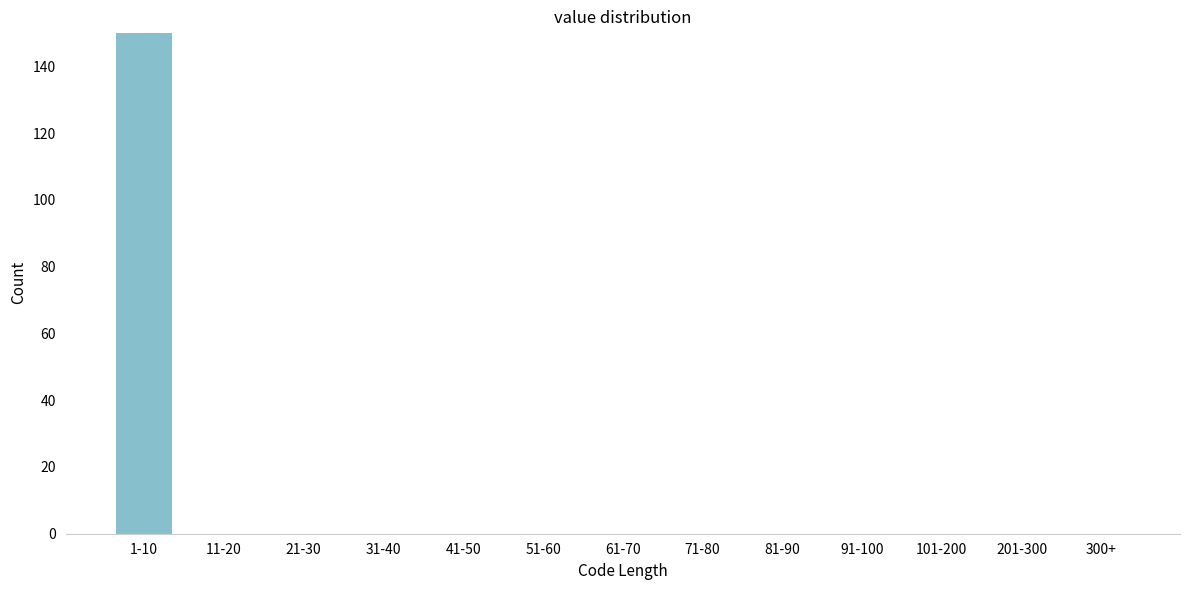

Reading left to right, what are all the values shown in this chart?

1-10=150	11-20=0	21-30=0	31-40=0	41-50=0	51-60=0	61-70=0	71-80=0	81-90=0	91-100=0	101-200=0	201-300=0	300+=0